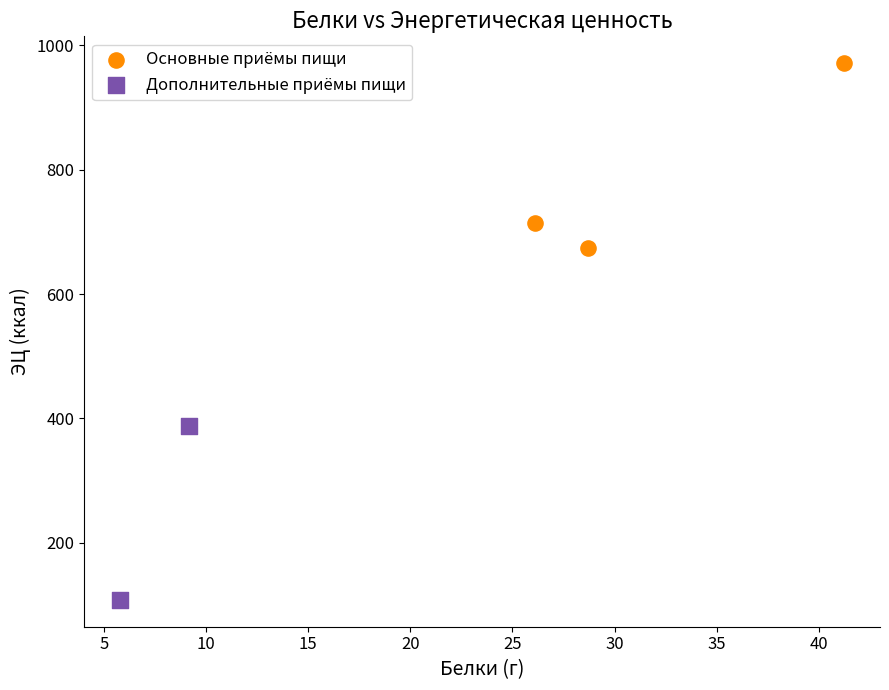

Which series has the widest spread of Y values?

Основные приёмы пищи